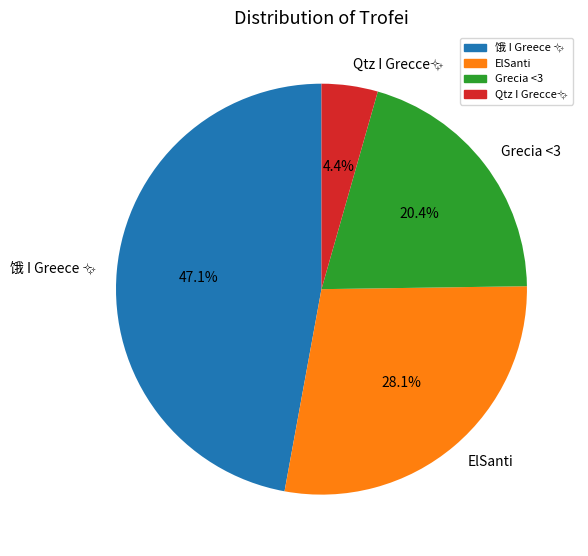

Which has a higher value, Grecia <3 or ElSanti?

ElSanti